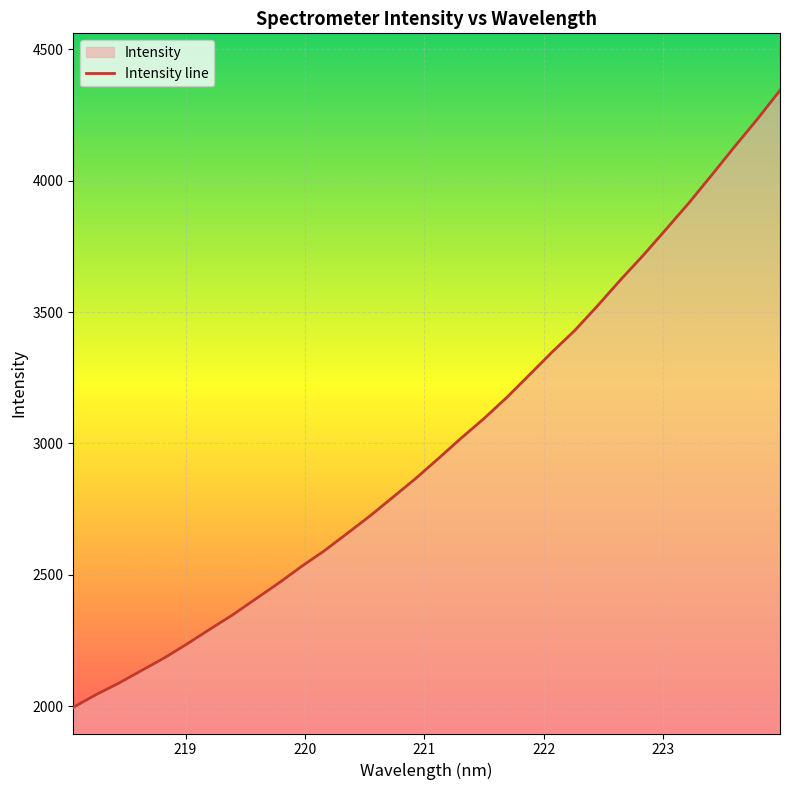

What is the difference between the maximum and minimum values?

2348.6